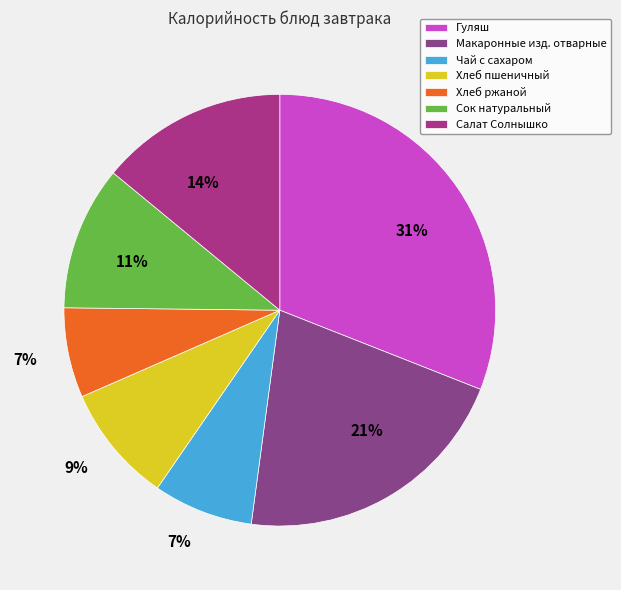

To the nearest percent, what percentage of the pie is Гуляш?

31%